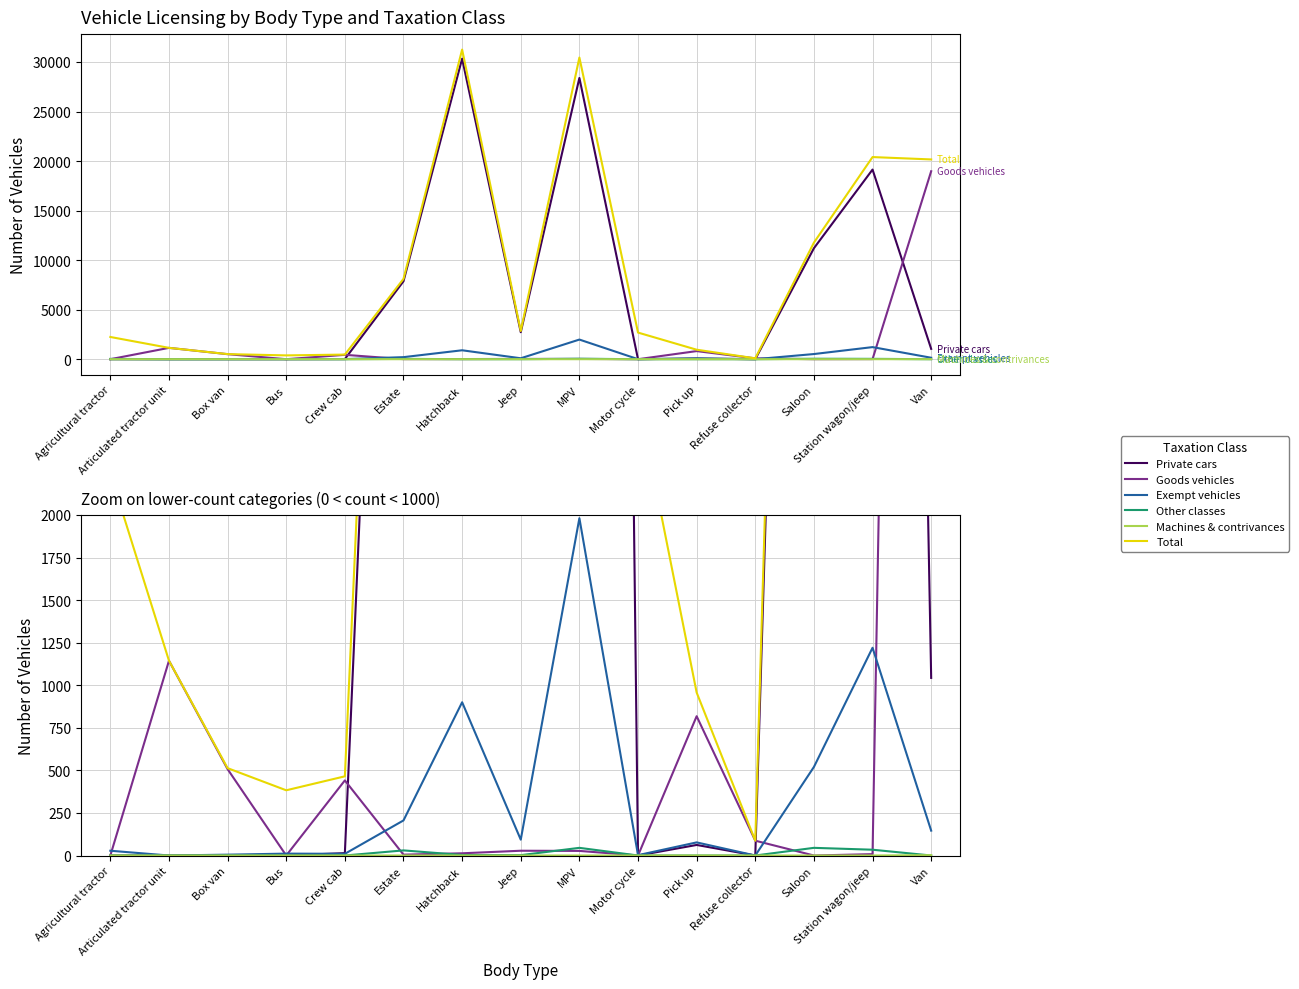

Is the value of Private cars at Articulated tractor unit greater than the value of Other classes at Van?

No